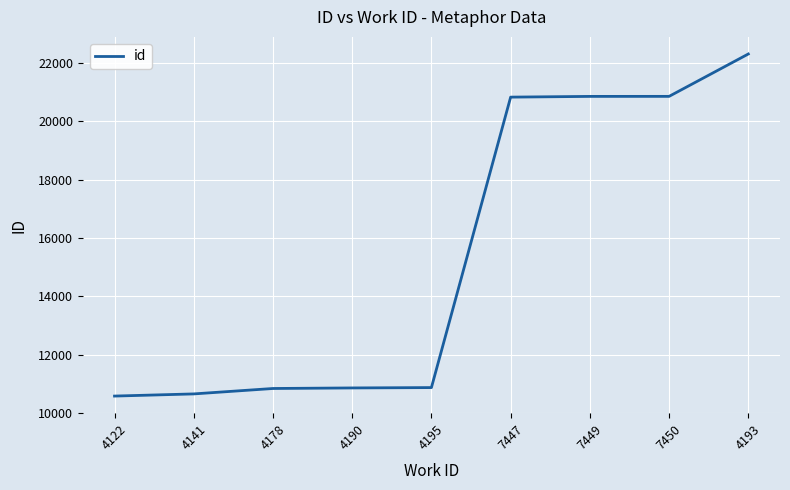

What is the difference between the maximum and minimum values?

11729